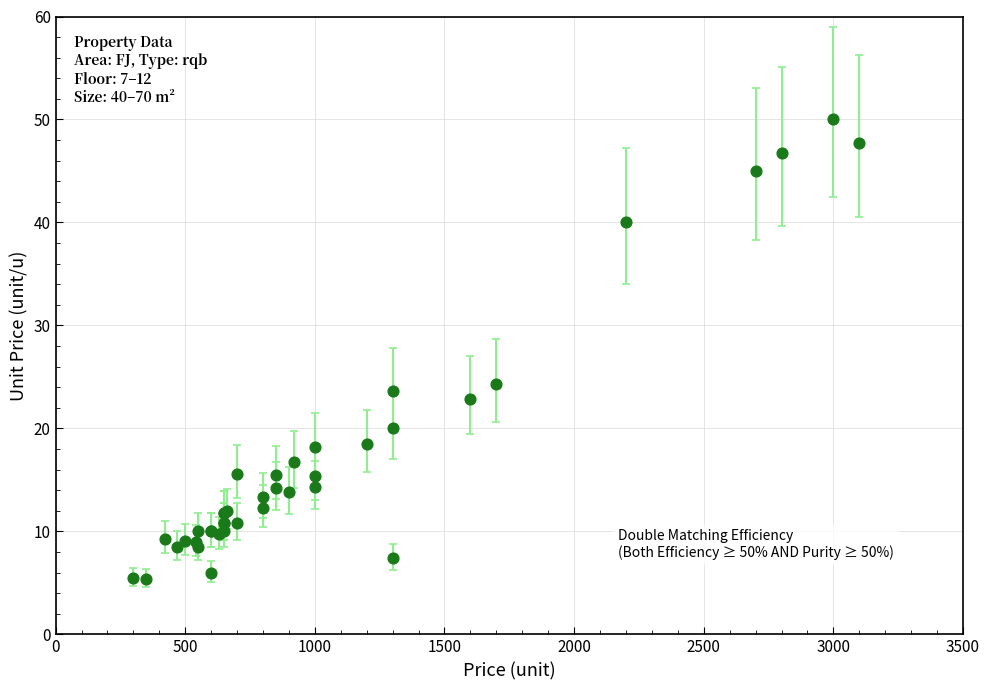

What Y value in the scatter plot is closest to 27?

24.3